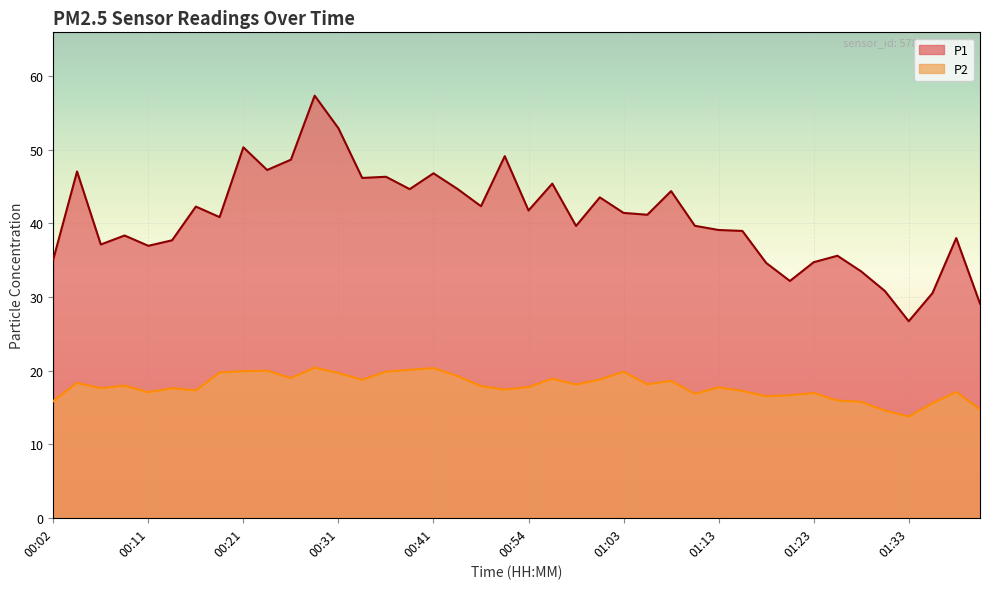

What is the label of the 3rd point from the left?

00:07